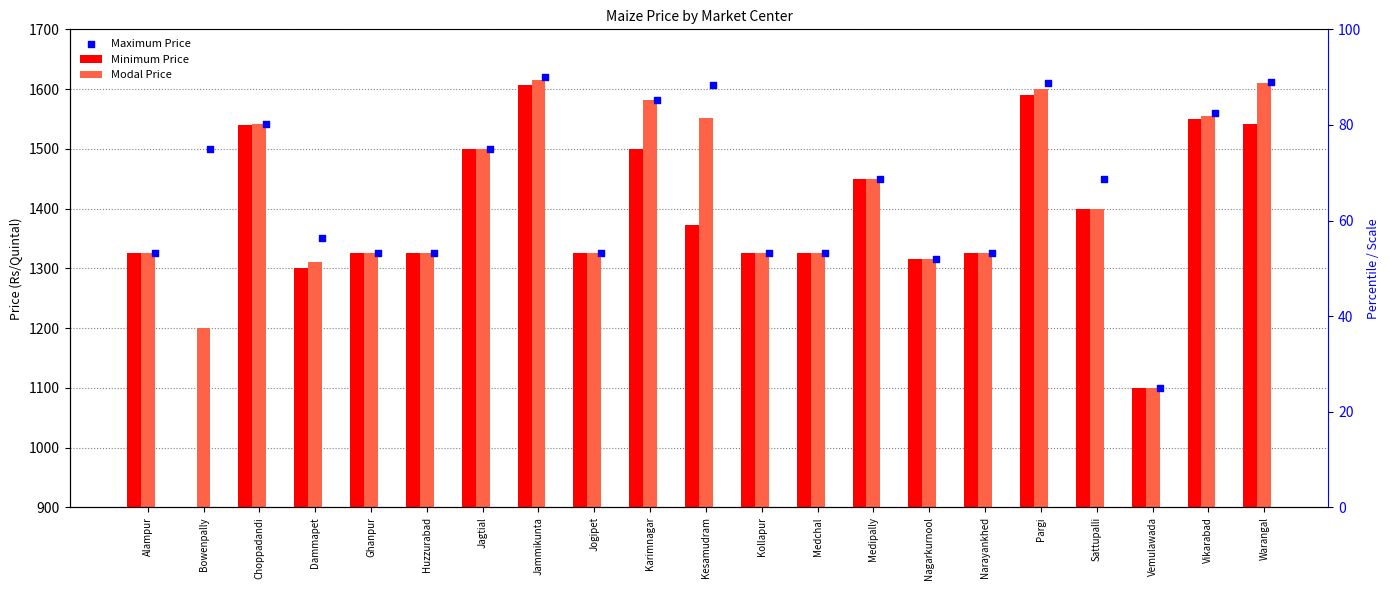

At which category is the sum across all series the highest?

Jammikunta